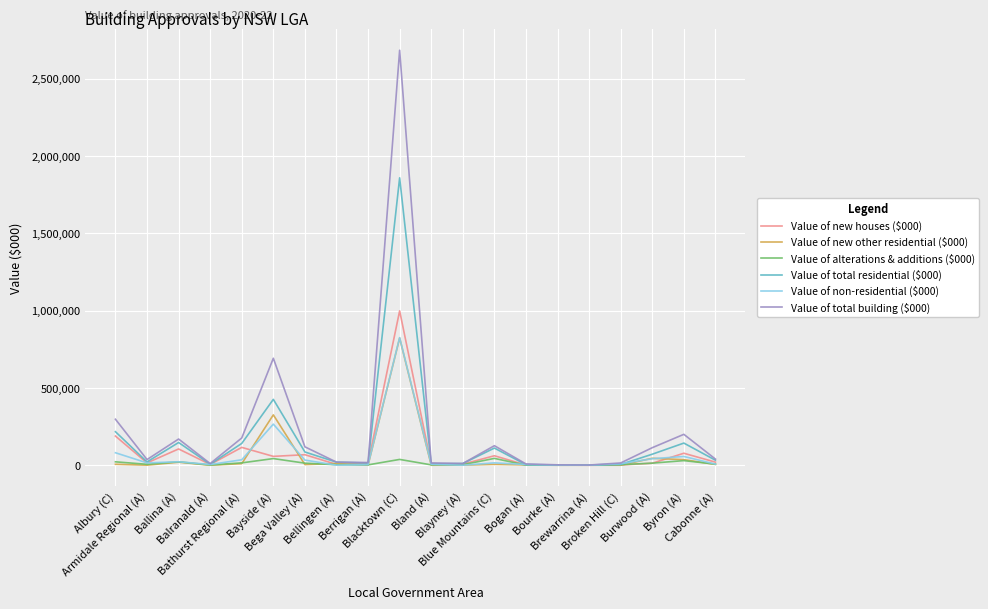

How many values in the Value of alterations & additions ($000) series are below 7239?

10